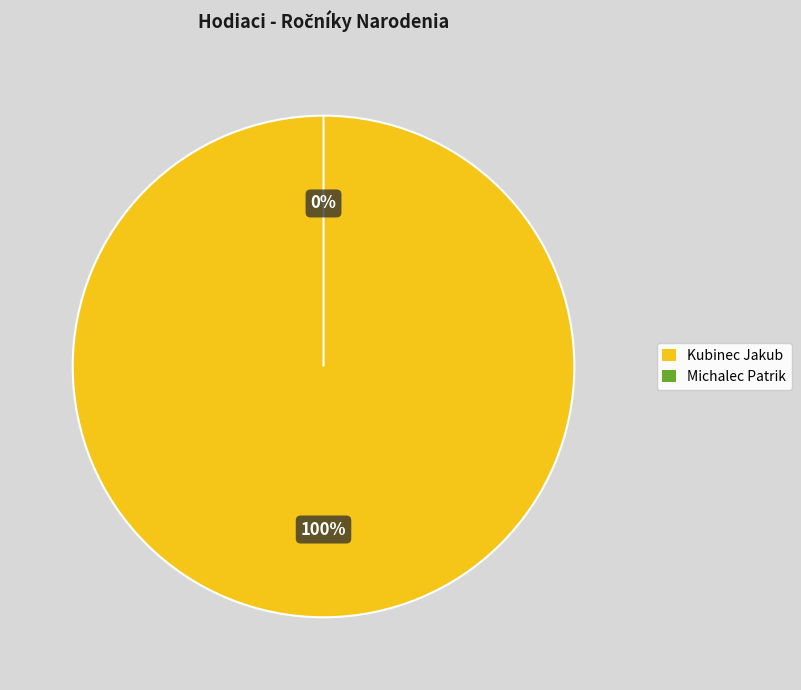

Which has a higher value, Michalec Patrik or Kubinec Jakub?

Kubinec Jakub